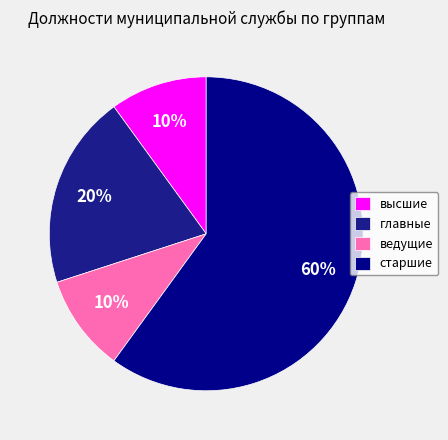

To the nearest percent, what is the average slice percentage?

25%